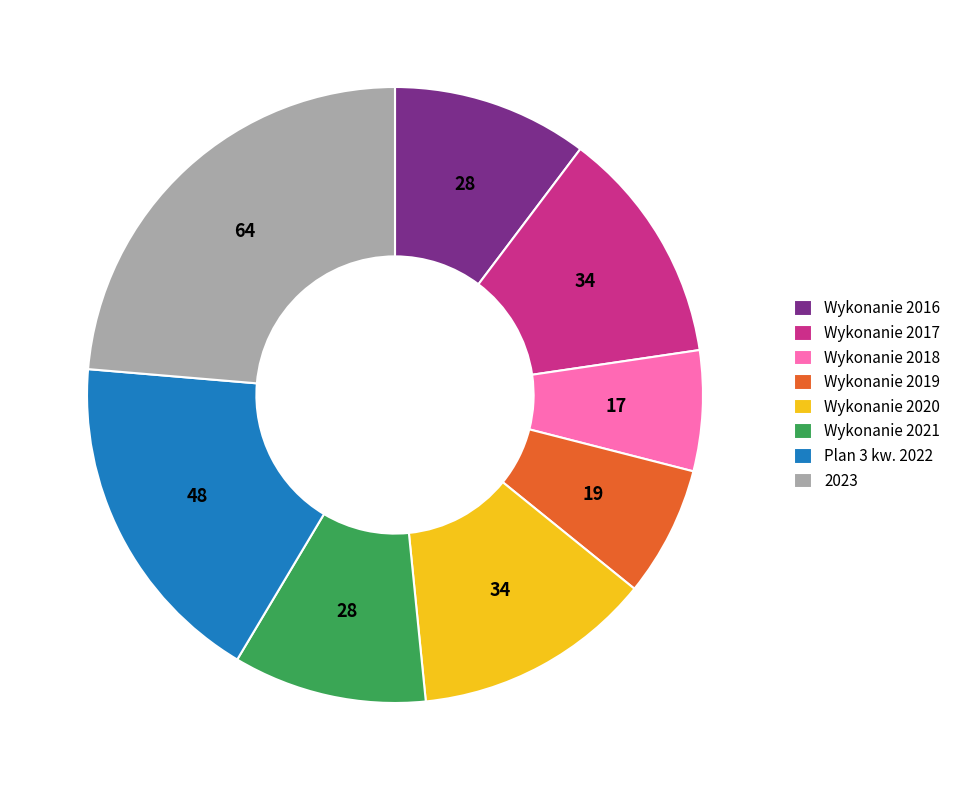

Does Wykonanie 2016 account for over 50% of the chart?

No